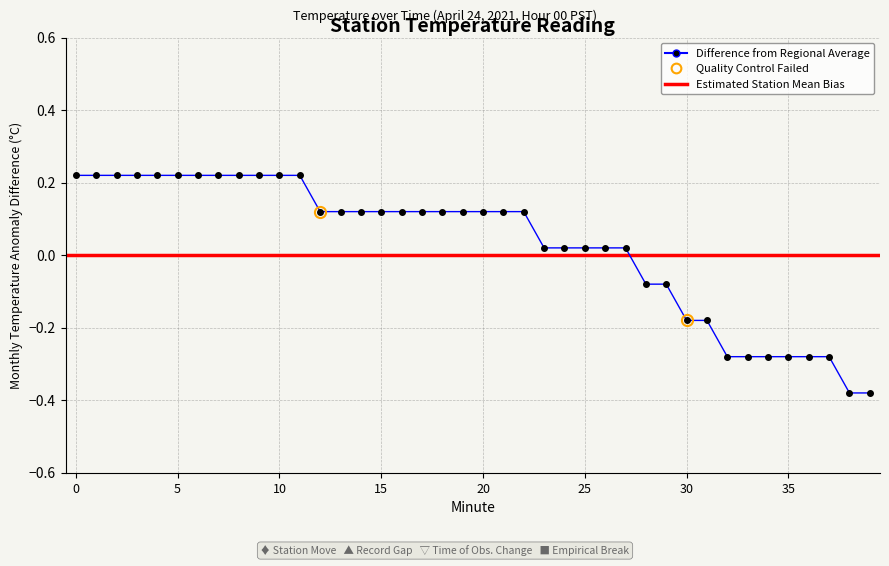

What is the smallest value displayed?

-0.4